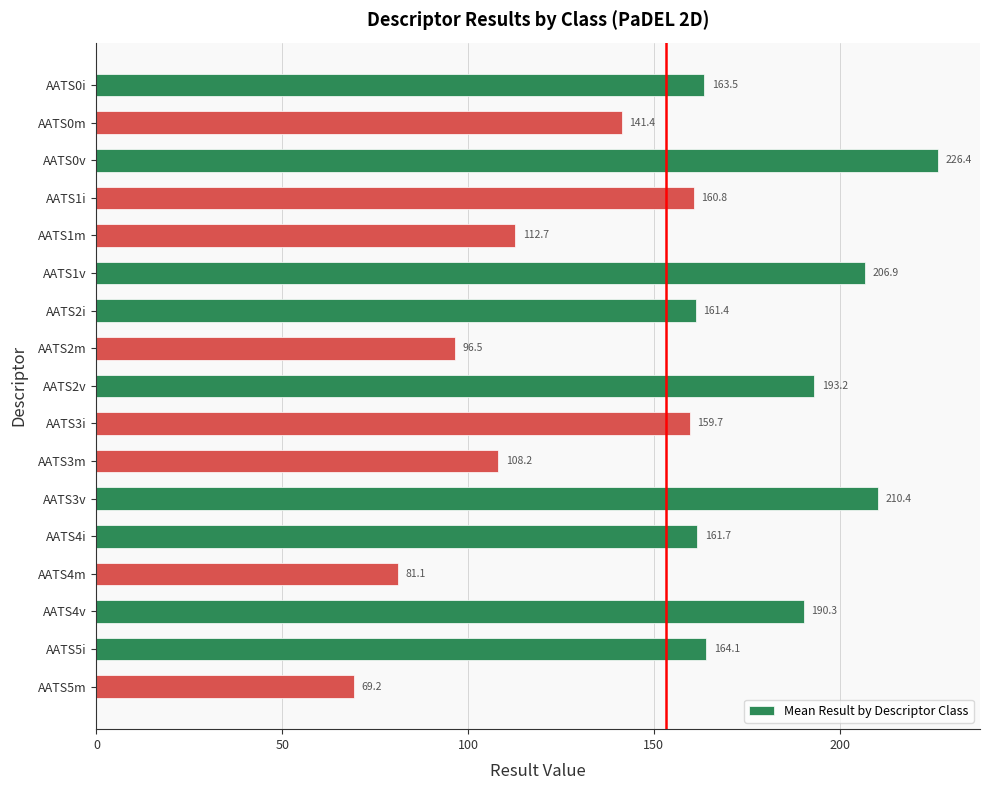

The chart shows a value of 283.5 at AATS2i. True or false?

False